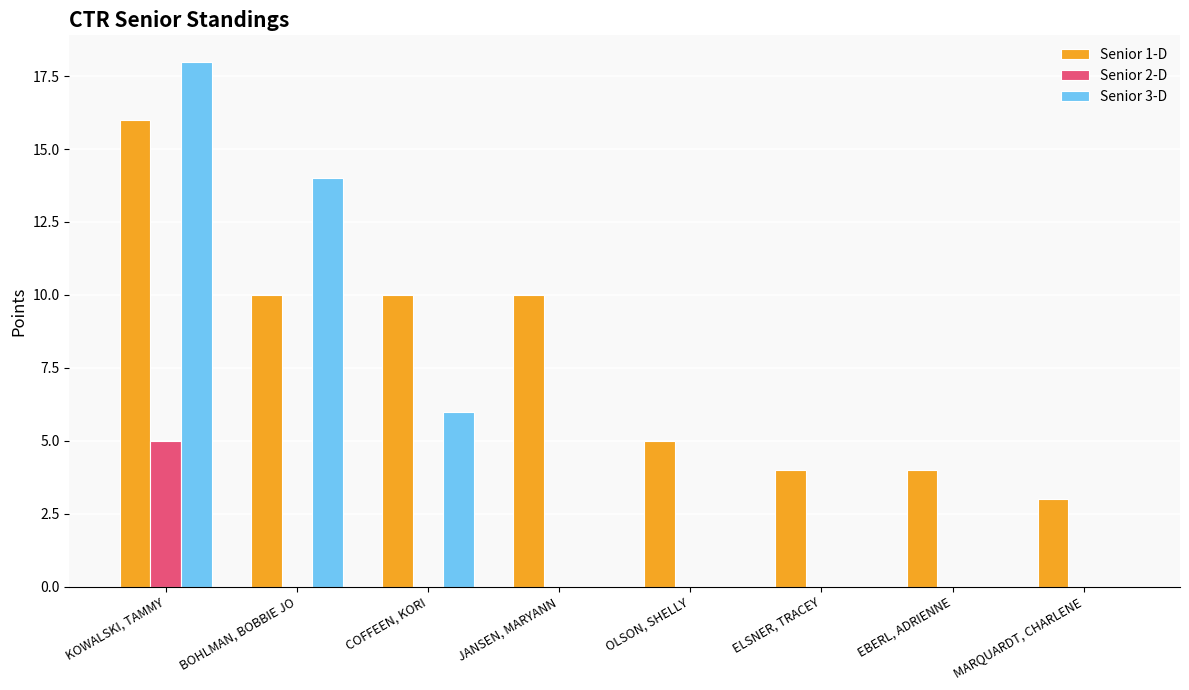

The value of Senior 1-D at BOHLMAN, BOBBIE JO is 4. True or false?

False